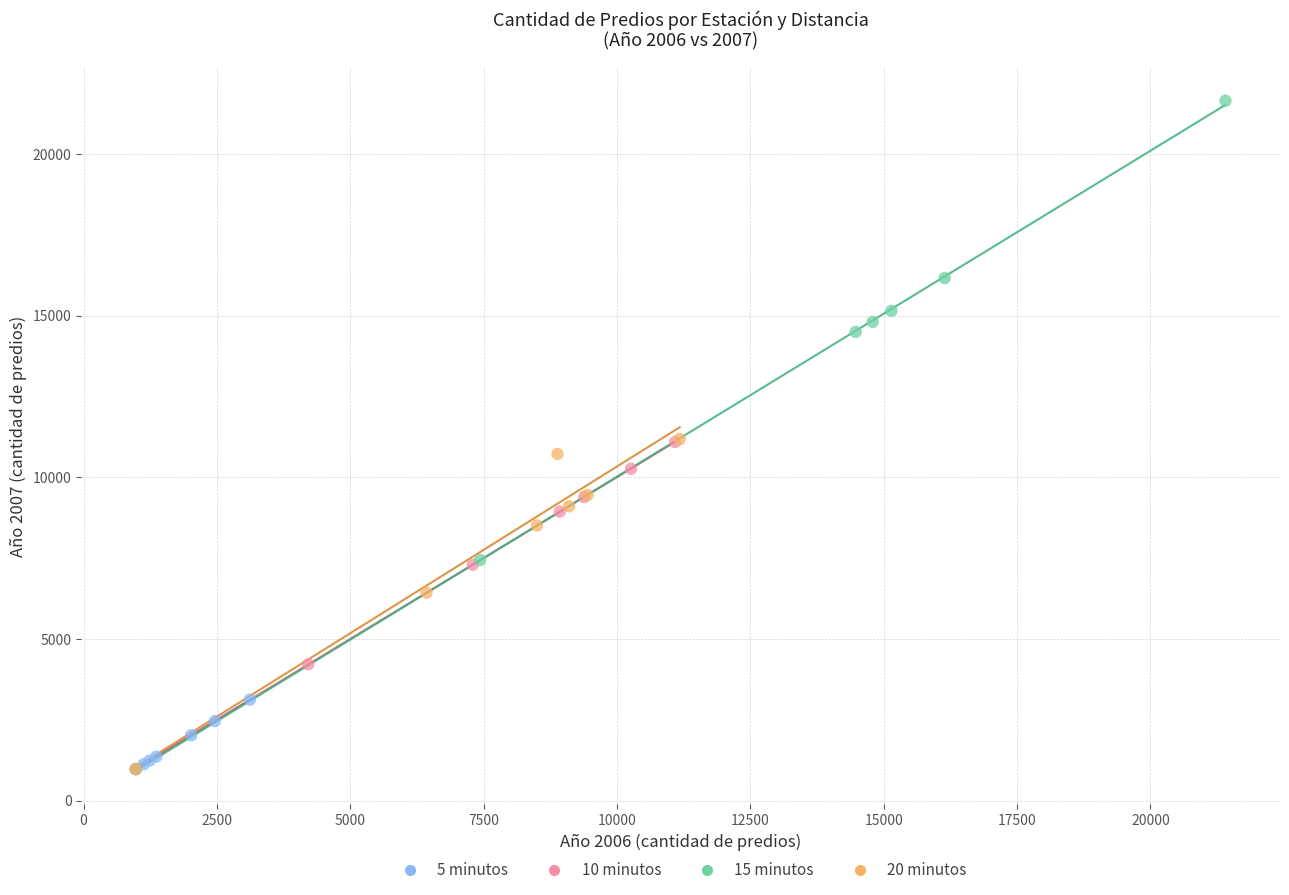

Which series has the widest spread of Y values?

15 minutos